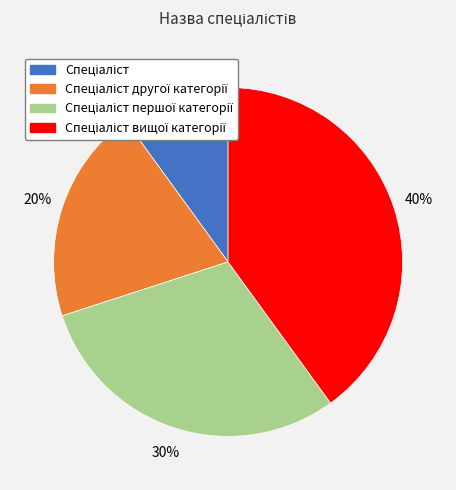

To the nearest percent, what is the average slice percentage?

25%